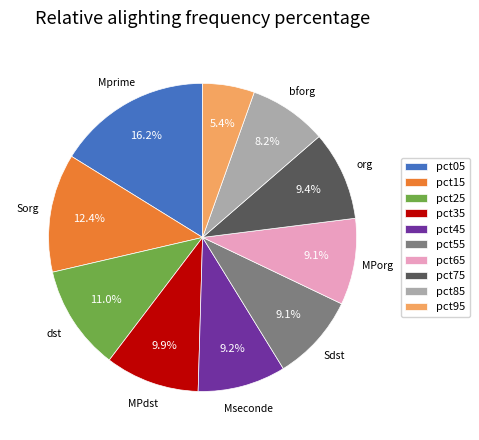

Which category has the smallest portion of the pie?

pct95